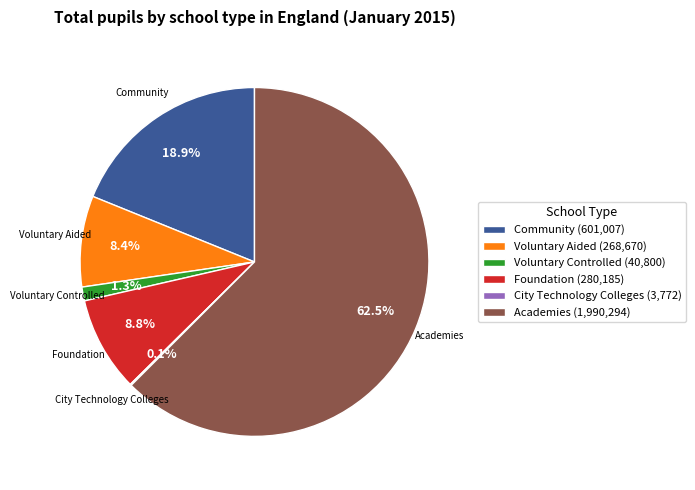

Which category accounts for the majority?

Academies